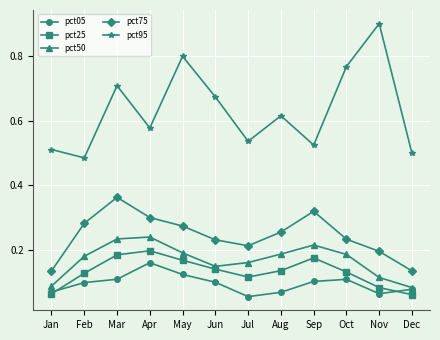

Count the pct05 values in the range 0 to 1.

12